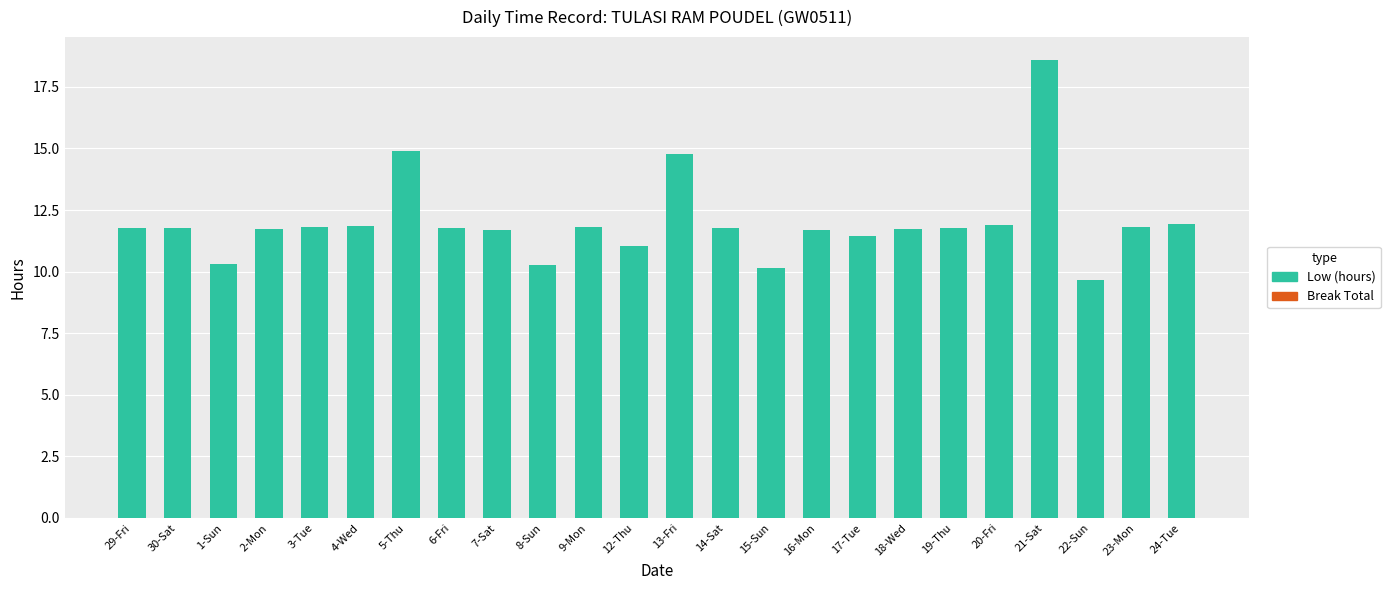

The value at 4-Wed is 11.8. True or false?

True